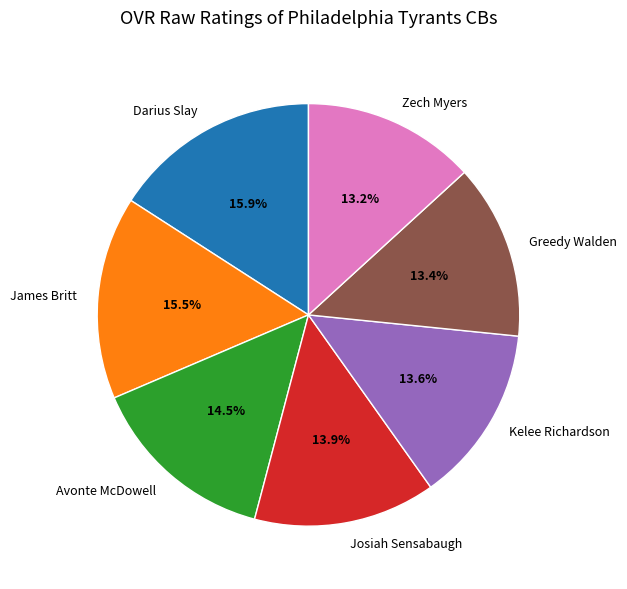

Does Zech Myers represent more than half of the total?

No